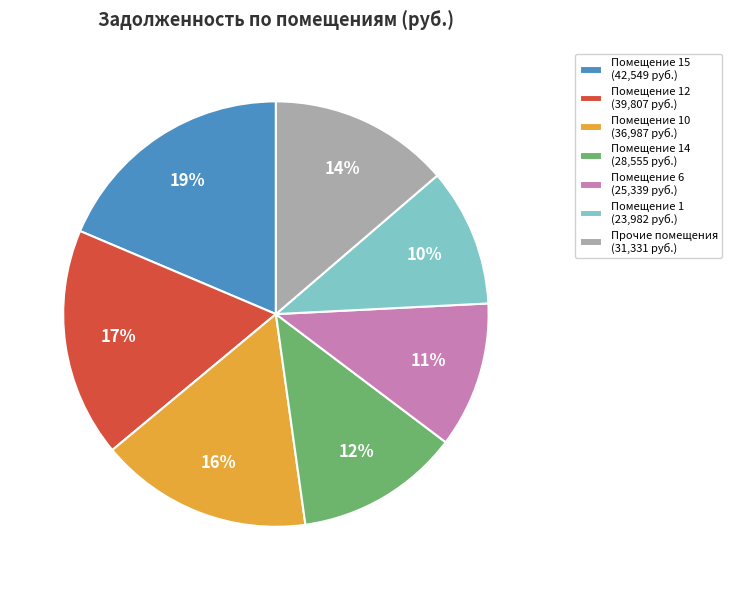

Is the sum of Помещение 15 (42,549 руб.) and Помещение 6 (25,339 руб.) greater than half?

No